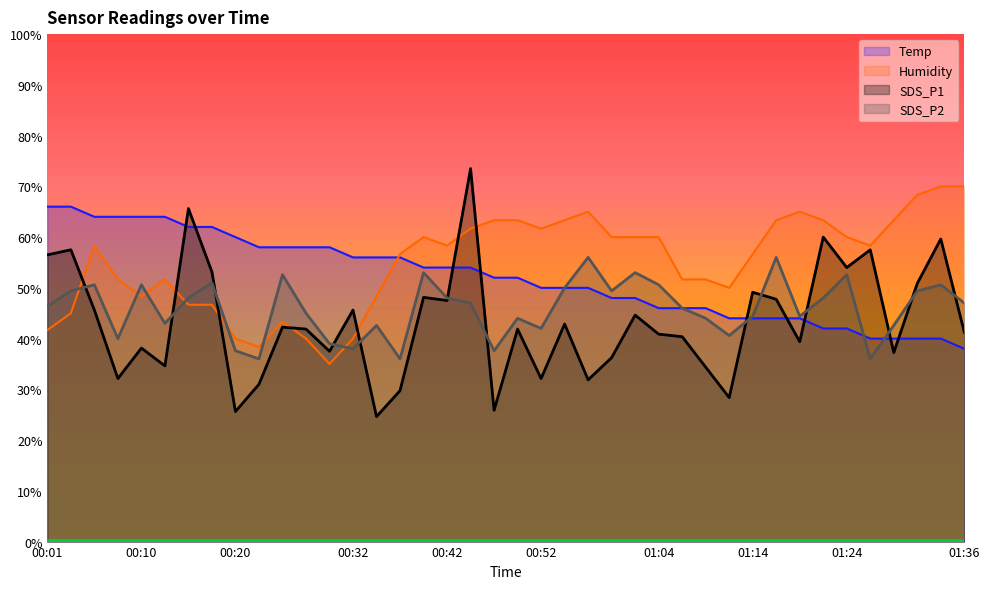

At which label does SDS_P1 first exceed 41?

00:01